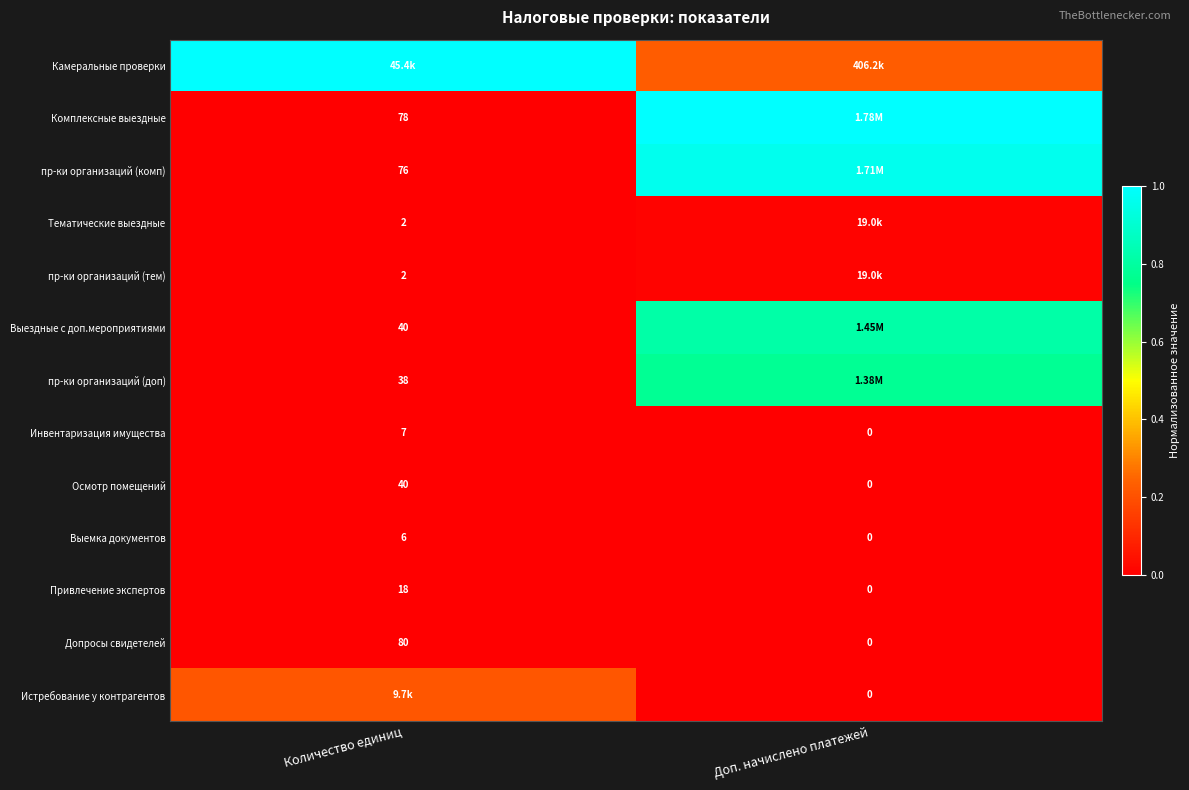

Which category has the highest value in the Инвентаризация имущества series?

Количество единиц